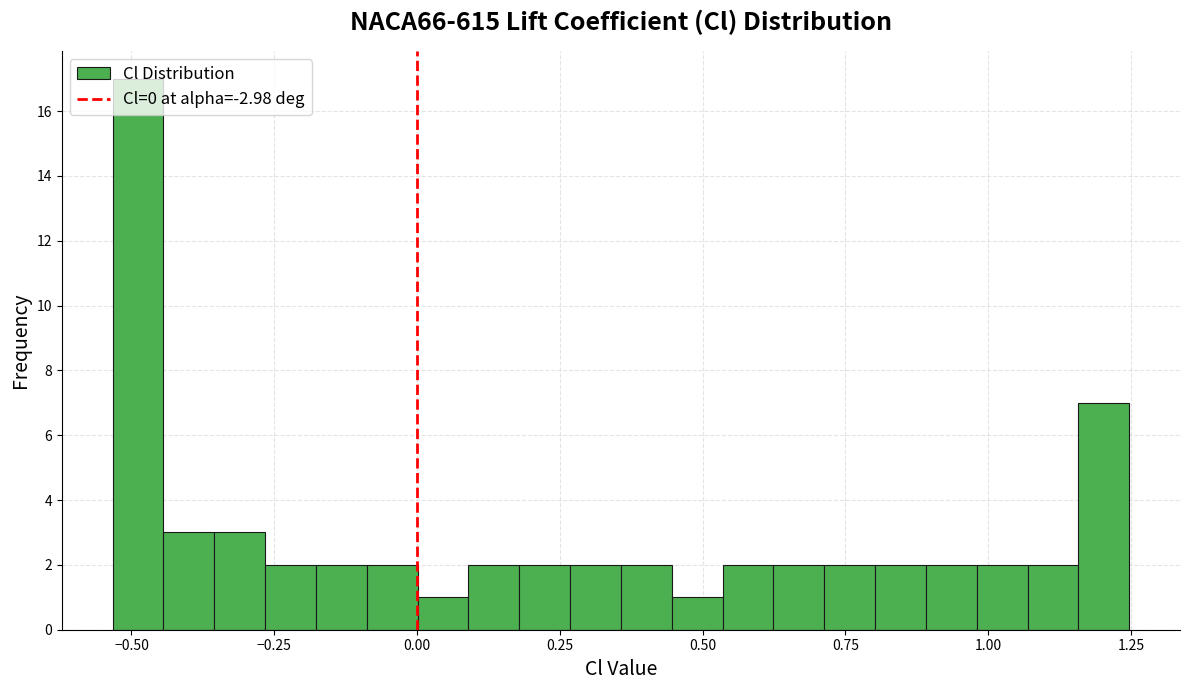

Around what value on the x-axis is the tallest bar? Give the approximate position of its centre, as read against the axis.

-0.50